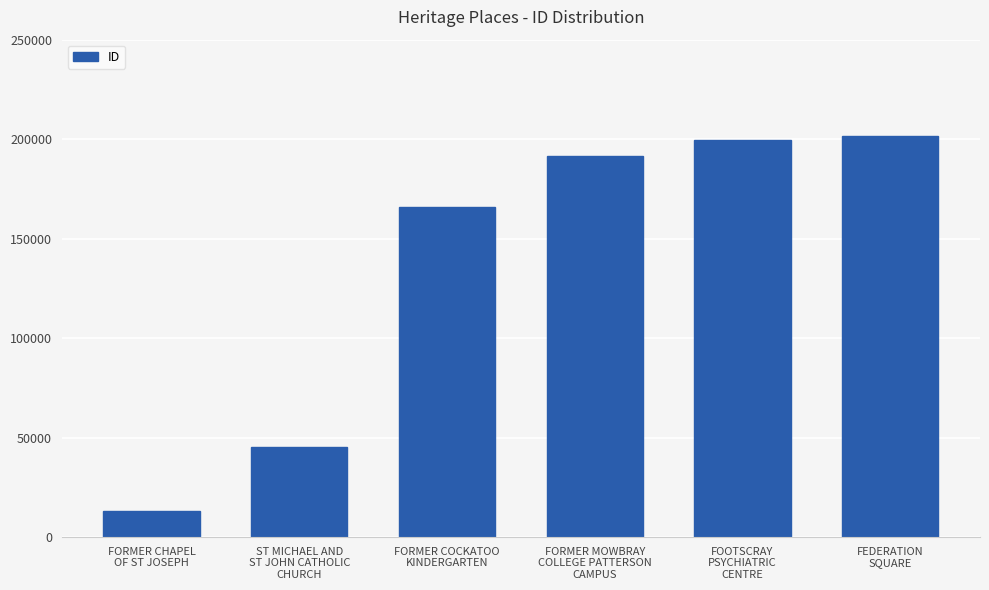

Where is the data nearest to the value 107298?

FORMER COCKATOO
KINDERGARTEN